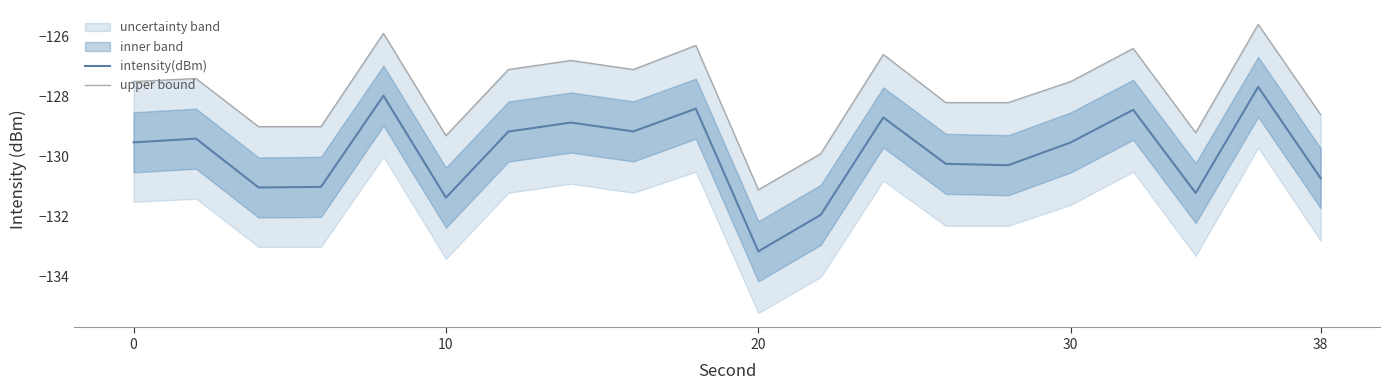

What is the highest value of the intensity(dBm) series?

-127.7